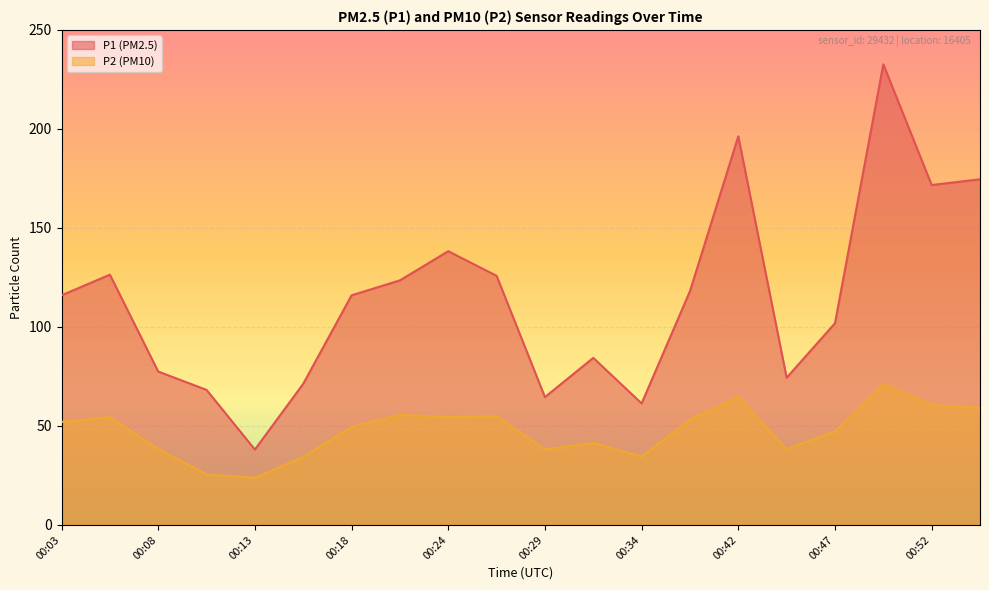

How many lines are shown in the chart?

2